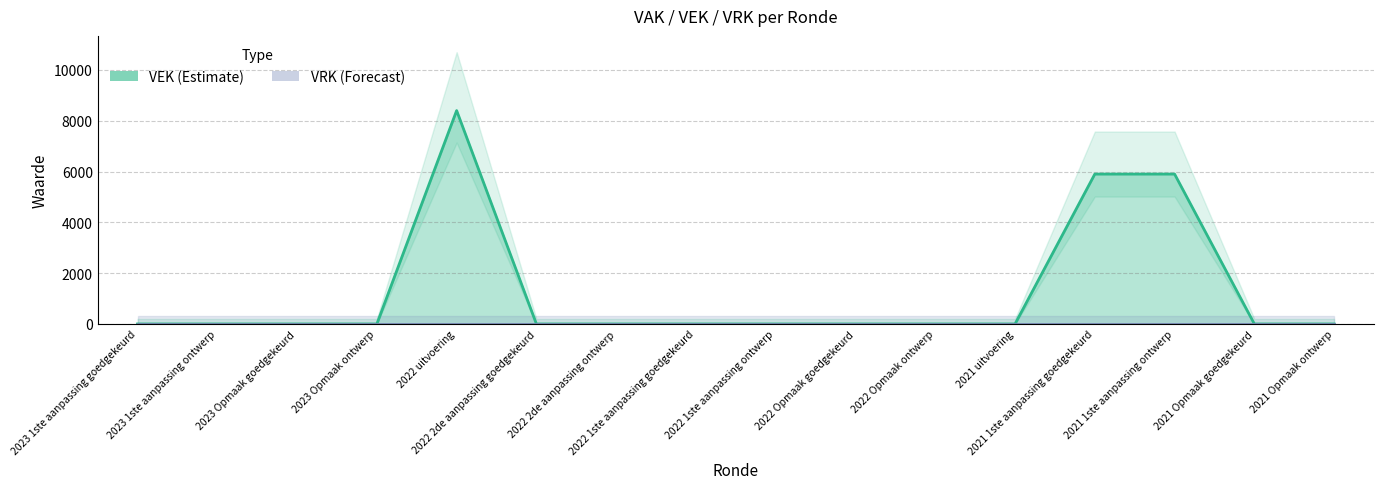

True or false: the data shows -5150 at 2023 Opmaak ontwerp.

False